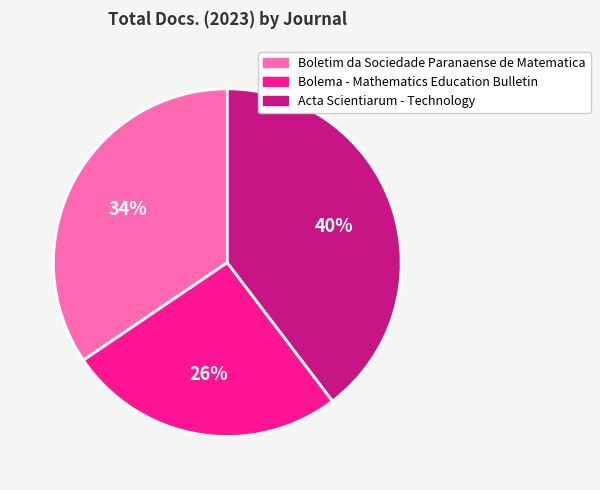

Which slice is the largest?

Acta Scientiarum - Technology